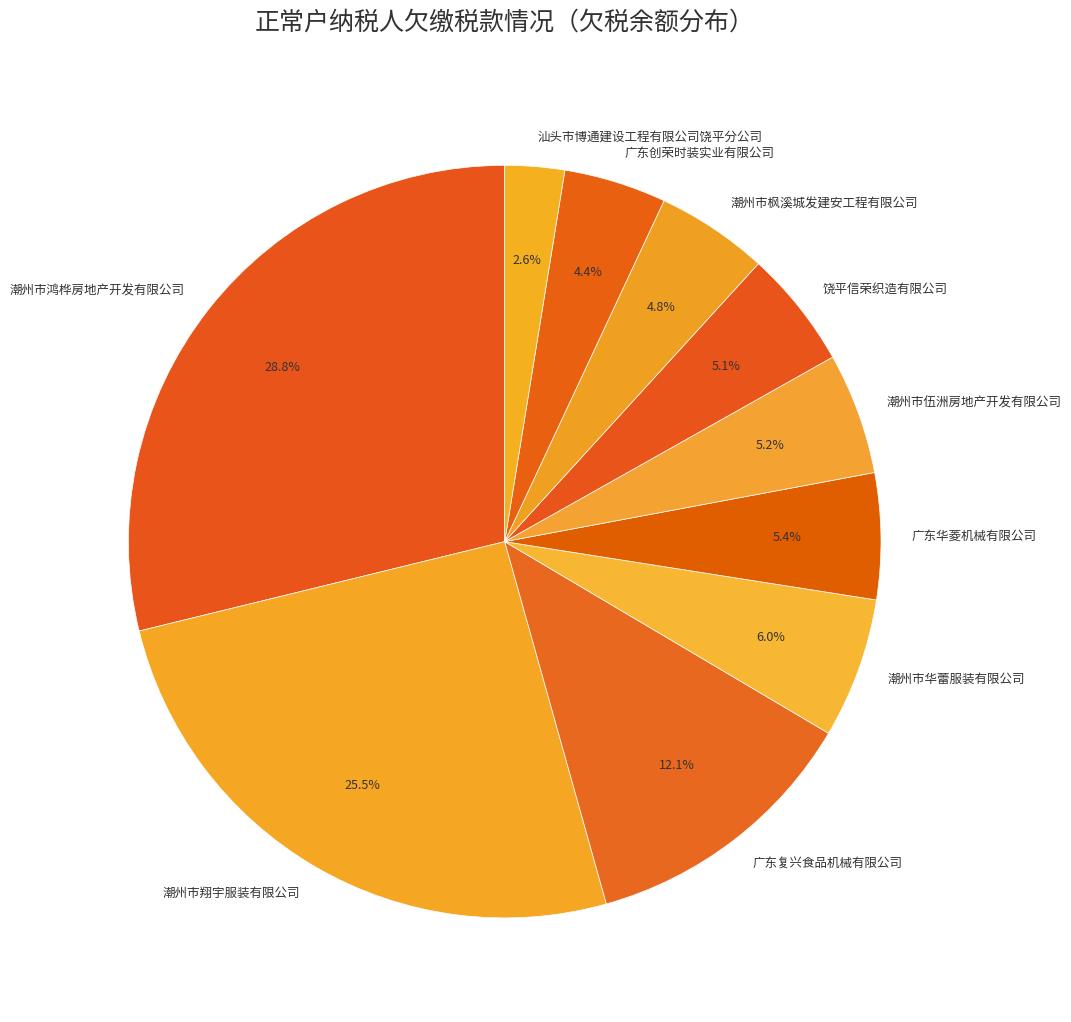

Combined, do 潮州市伍洲房地产开发有限公司 and 广东华菱机械有限公司 account for over 50%?

No